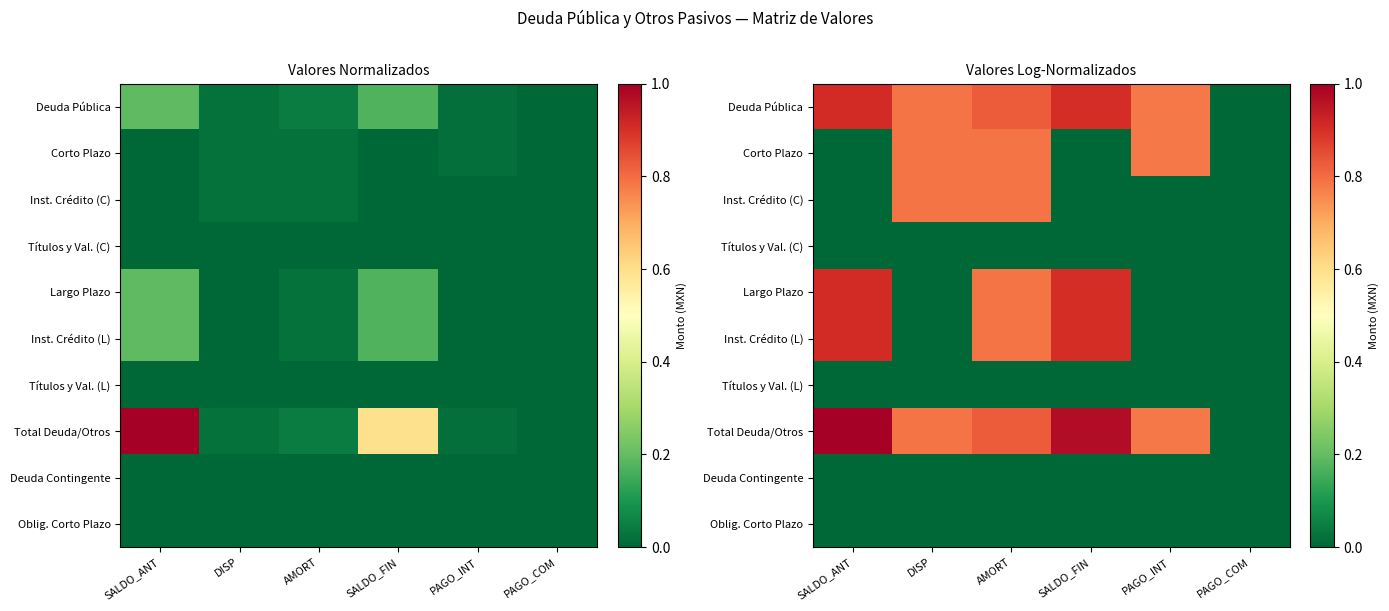

Is the value of Largo Plazo at SALDO_FIN greater than the value of Deuda Contingente at PAGO_COM?

Yes